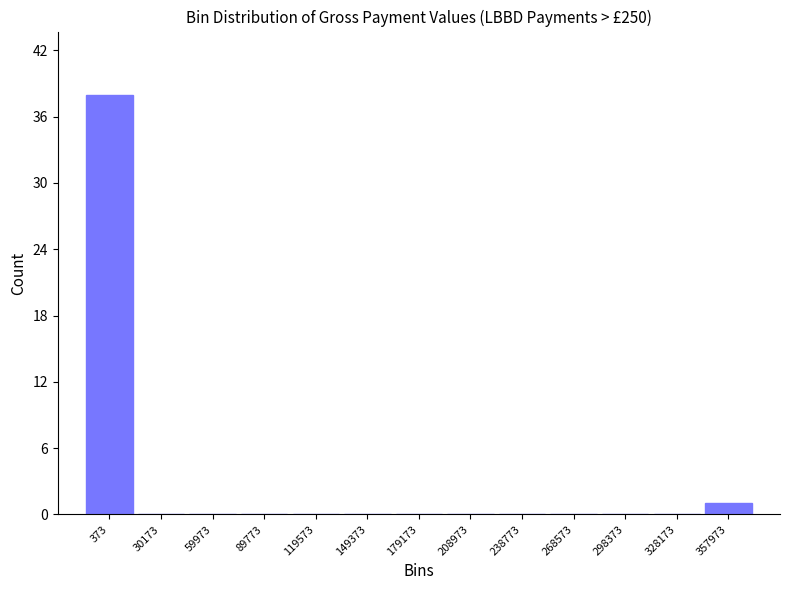

Reading left to right, extract all data points from this chart.

373=38	30173=0	59973=0	89773=0	119573=0	149373=0	179173=0	208973=0	238773=0	268573=0	298373=0	328173=0	357973=1